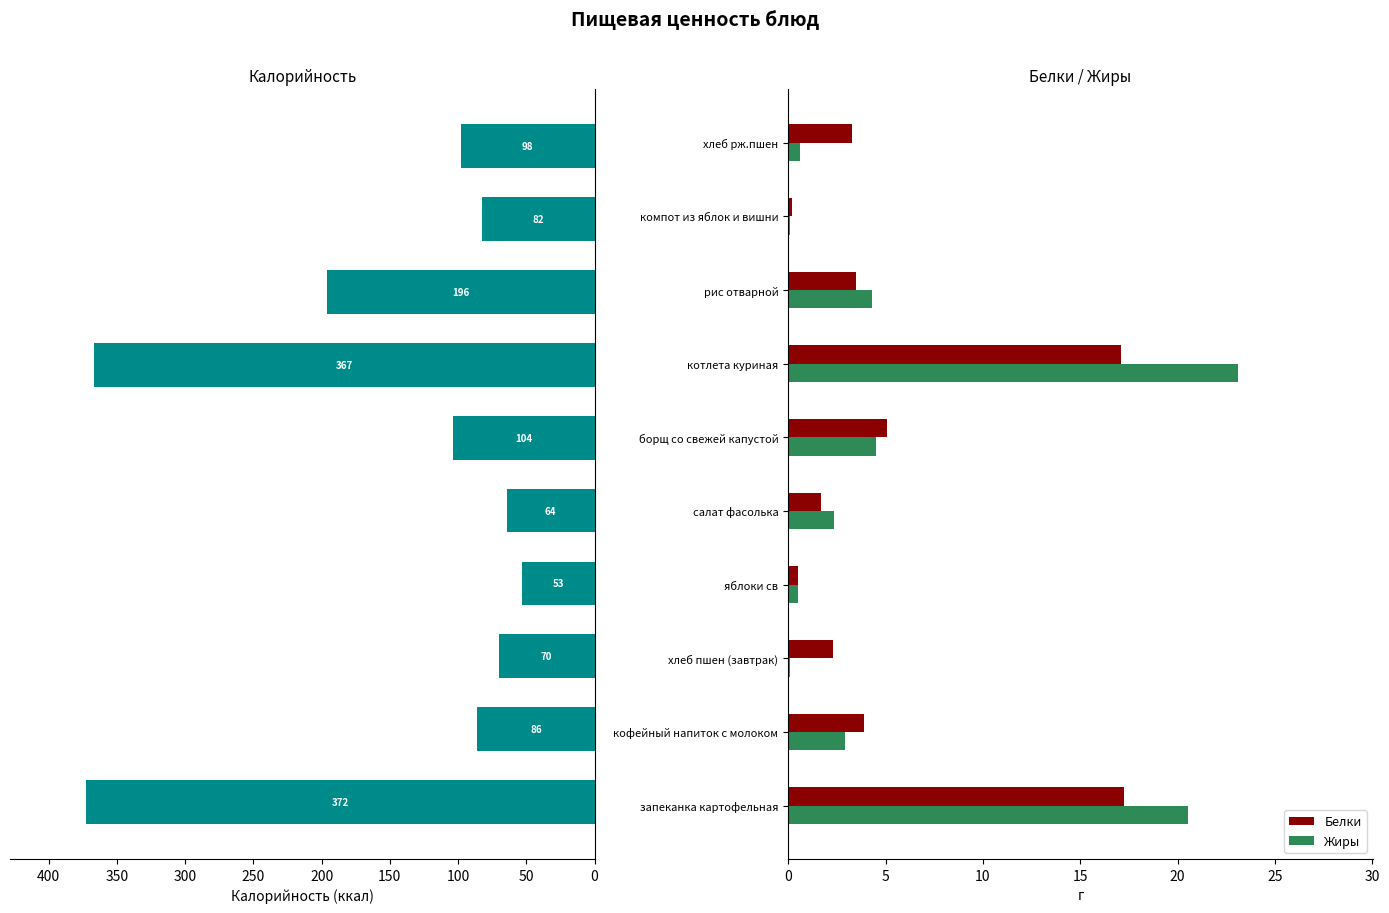

How many data points in Жиры are above 2?

6